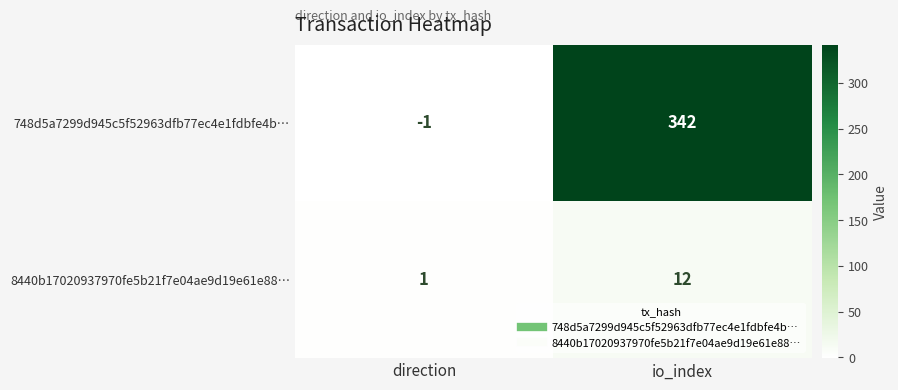

Where is 8440b17020937970fe5b21f7e04ae9d19e61e88… nearest to the value 6?

direction